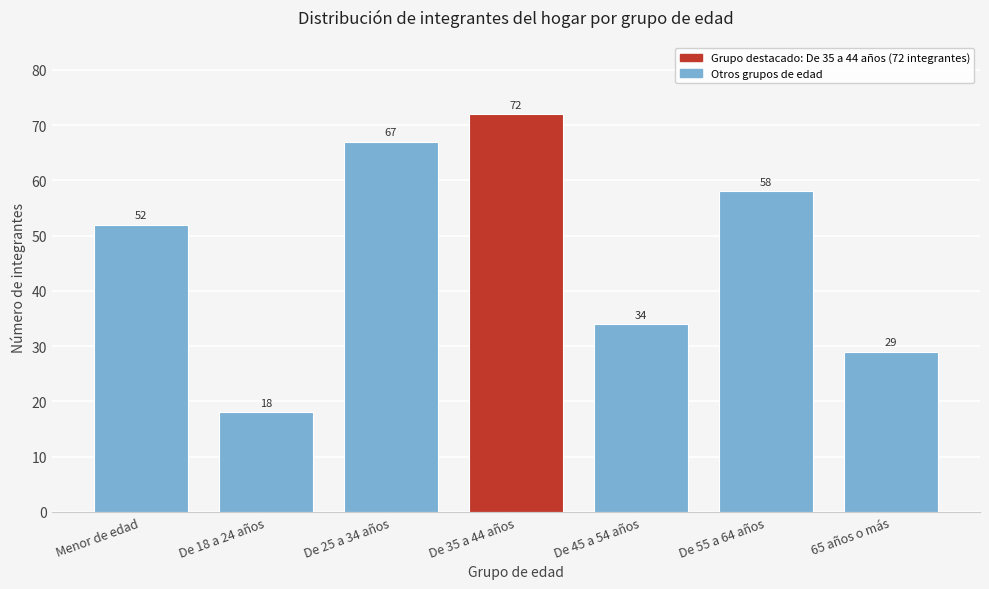

Reading left to right, transcribe all the data shown in this chart.

52	18	67	72	34	58	29